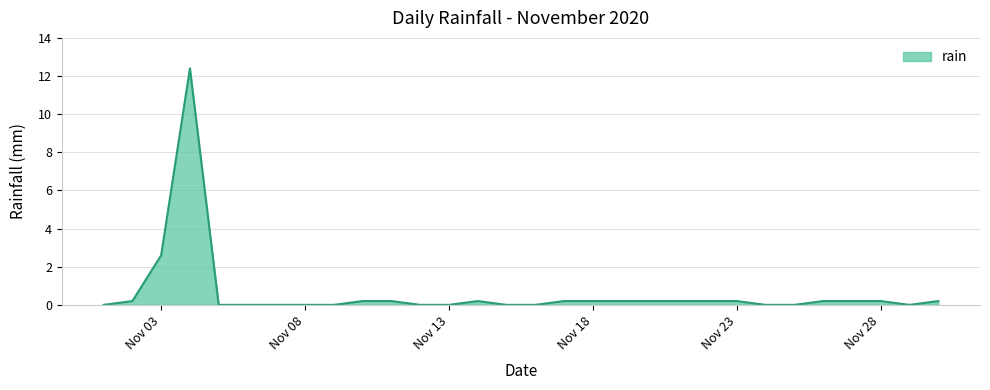

What is the difference between the maximum and minimum values?

12.4